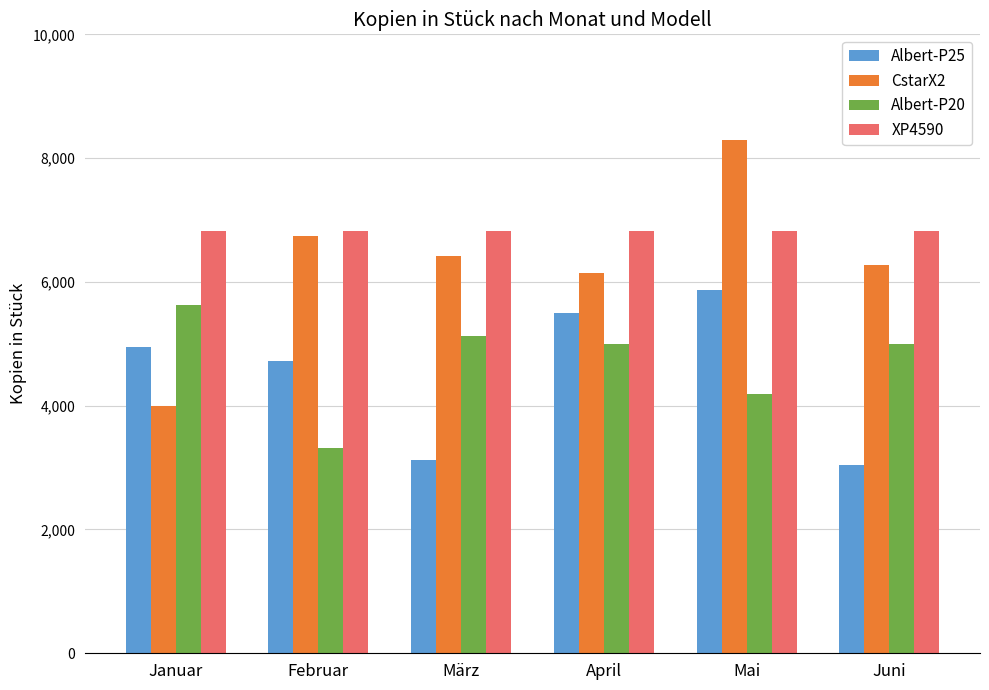

What is the average value of the Albert-P25 series?

4536